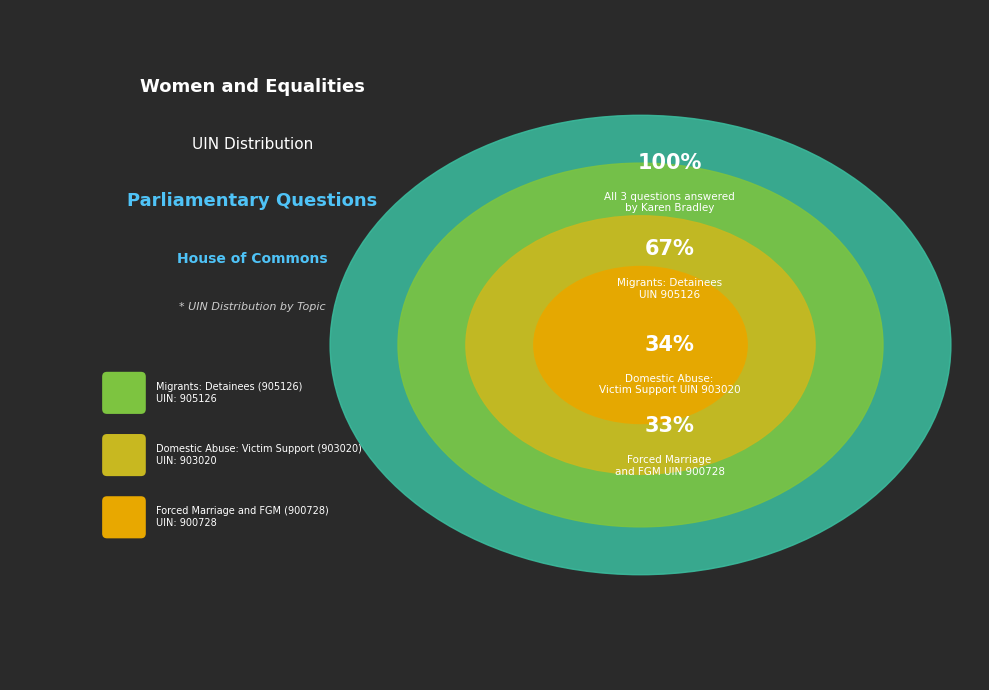

How many segments does this pie chart have?

3